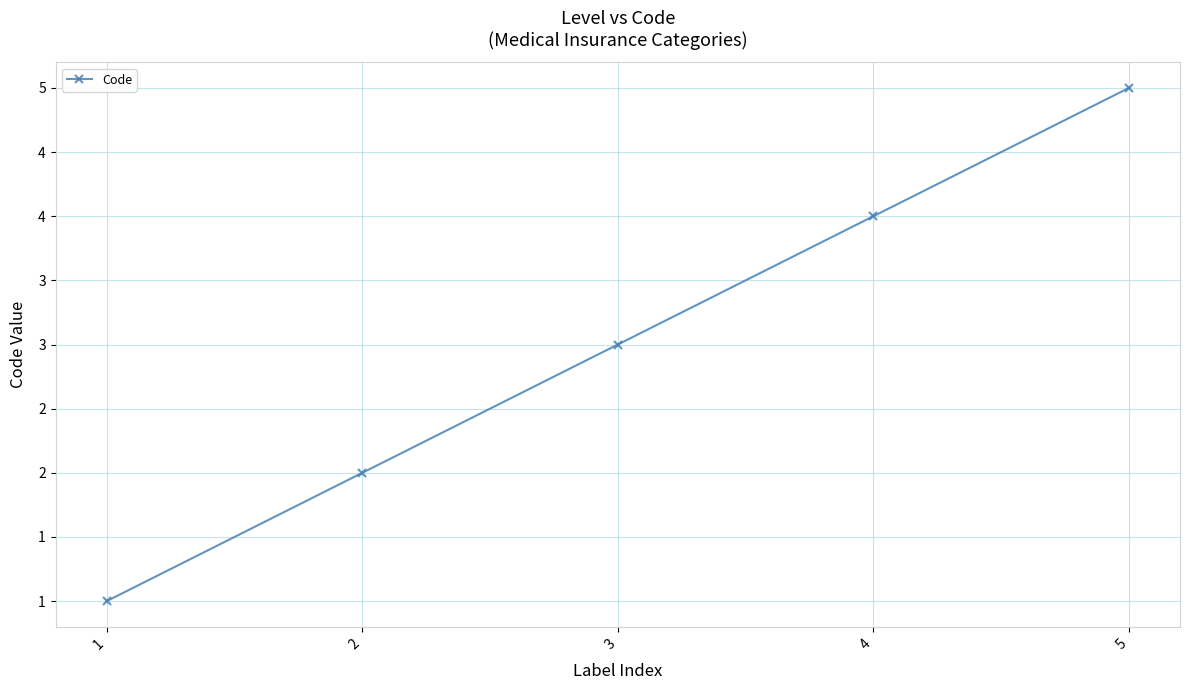

At which label is the value closest to 3?

3